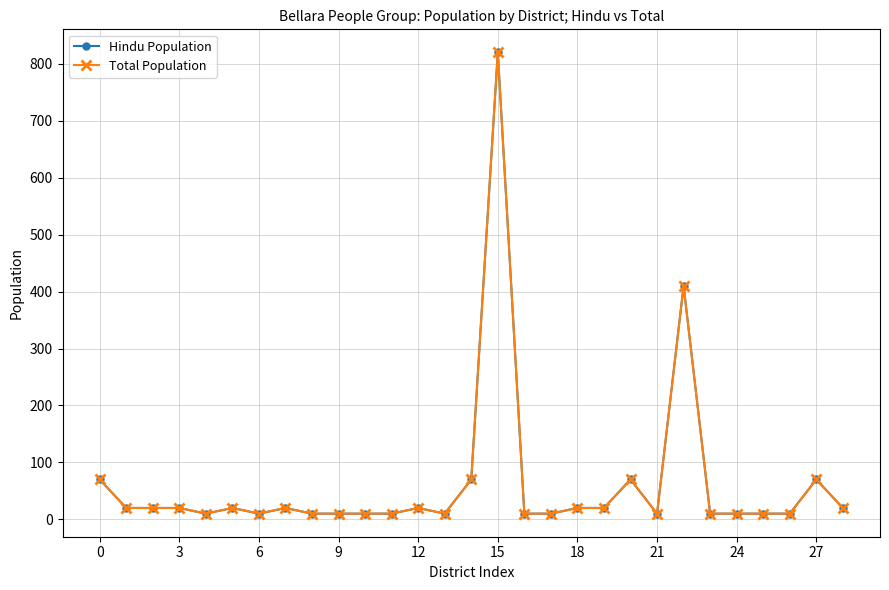

At how many categories does at least one series exceed 652?

1